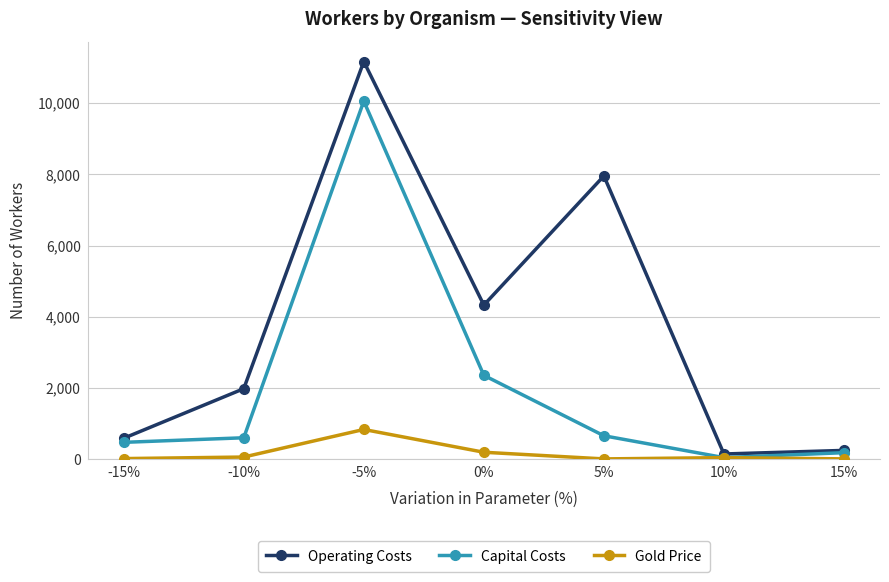

What position from the right is 10%?

2